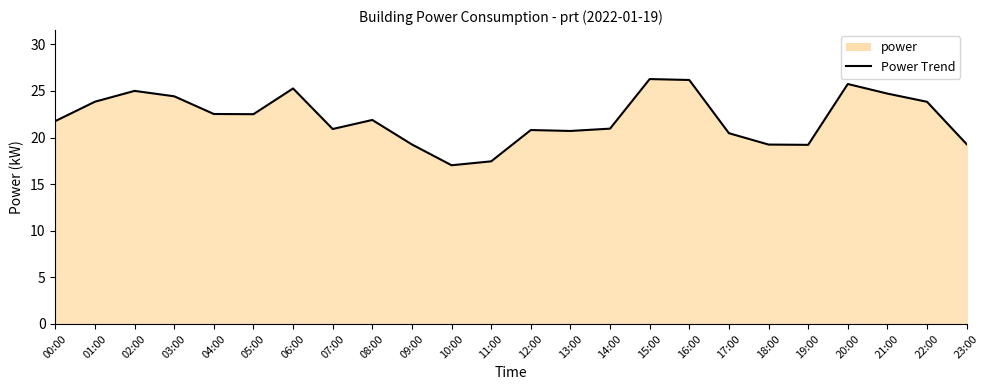

Does the chart have visible grid lines?

No